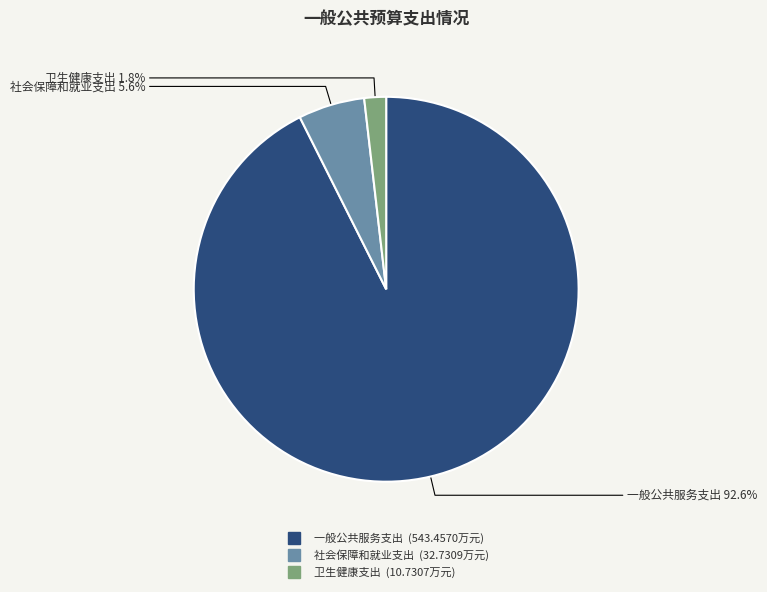

Count the number of slices in the pie.

3